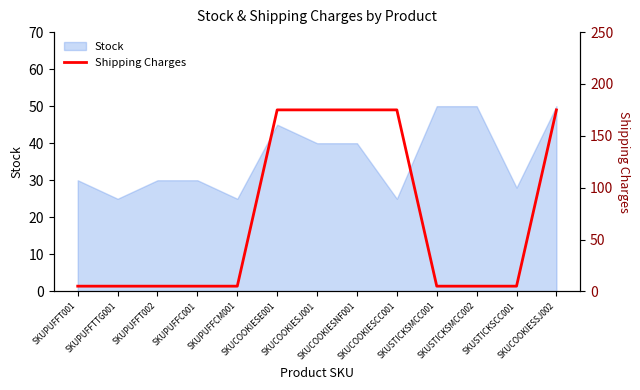

What is the maximum value for Stock?

50